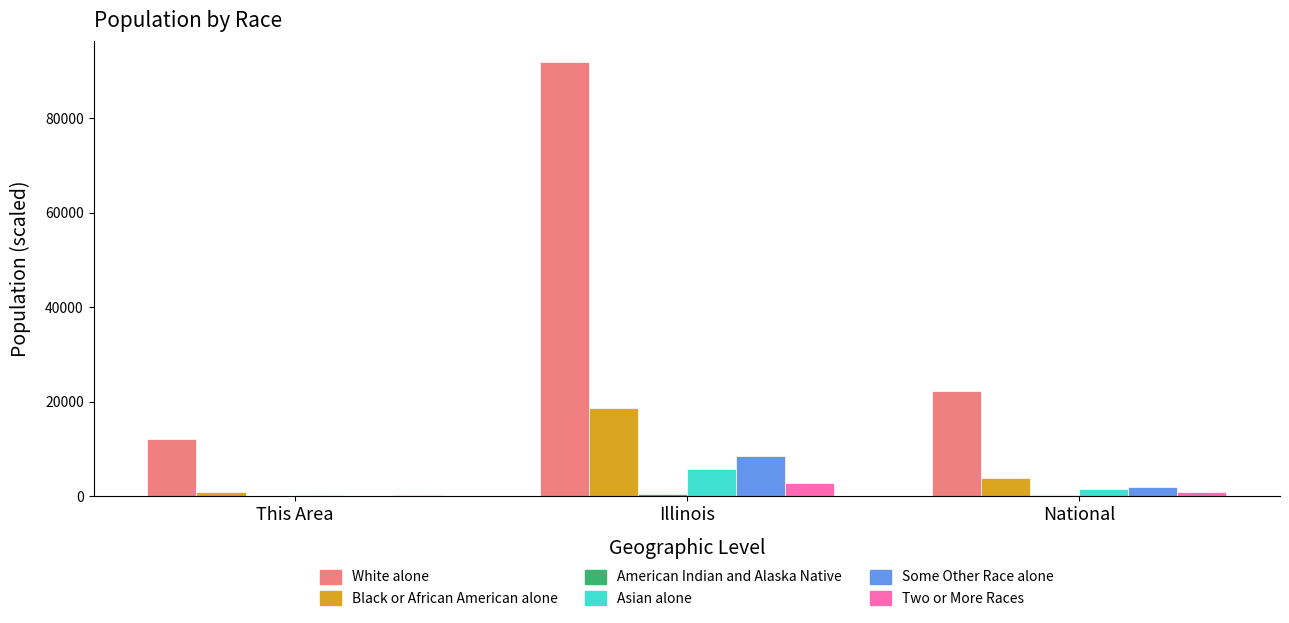

Are the bars horizontal?

No